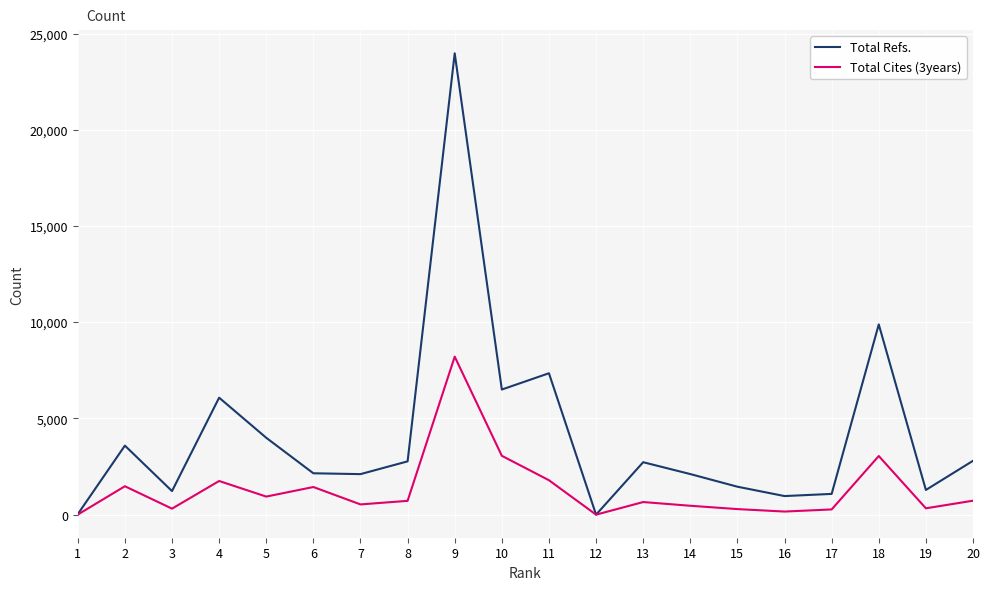

Which series changed the most between 3 and 9?

Total Refs.